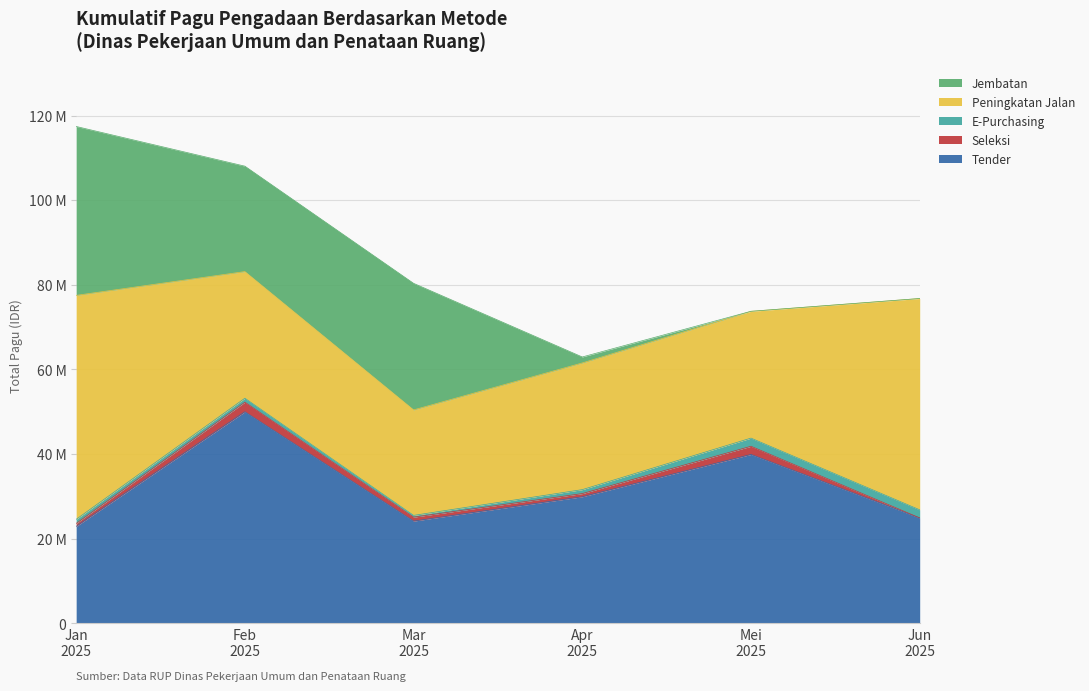

Rank the series by their maximum value, from lowest to highest.

E-Purchasing, Seleksi, Jembatan, Tender, Peningkatan Jalan